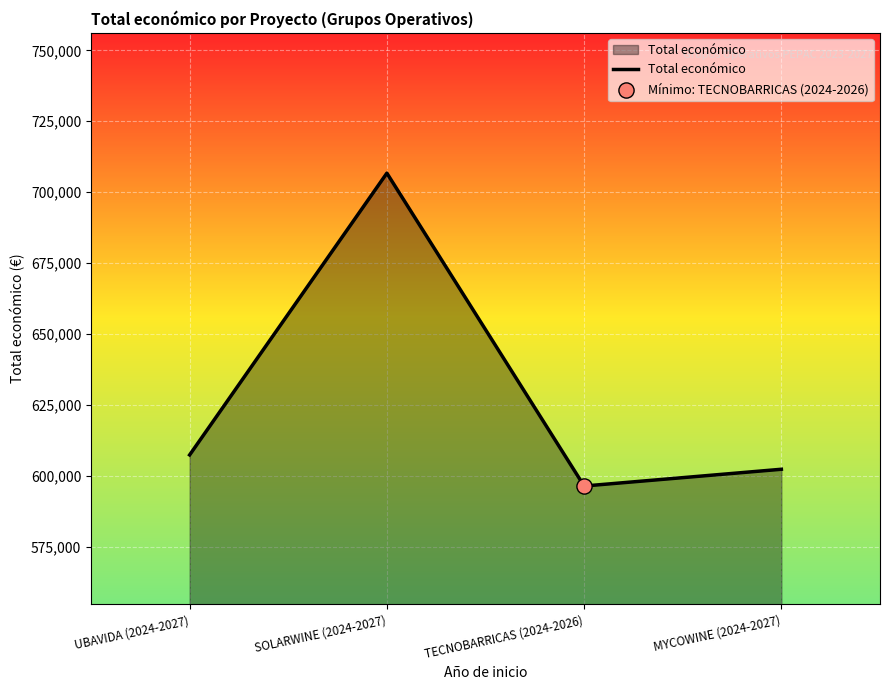

Approximately how many times larger is the value at TECNOBARRICAS (2024-2026) compared to MYCOWINE (2024-2027)?

1.0